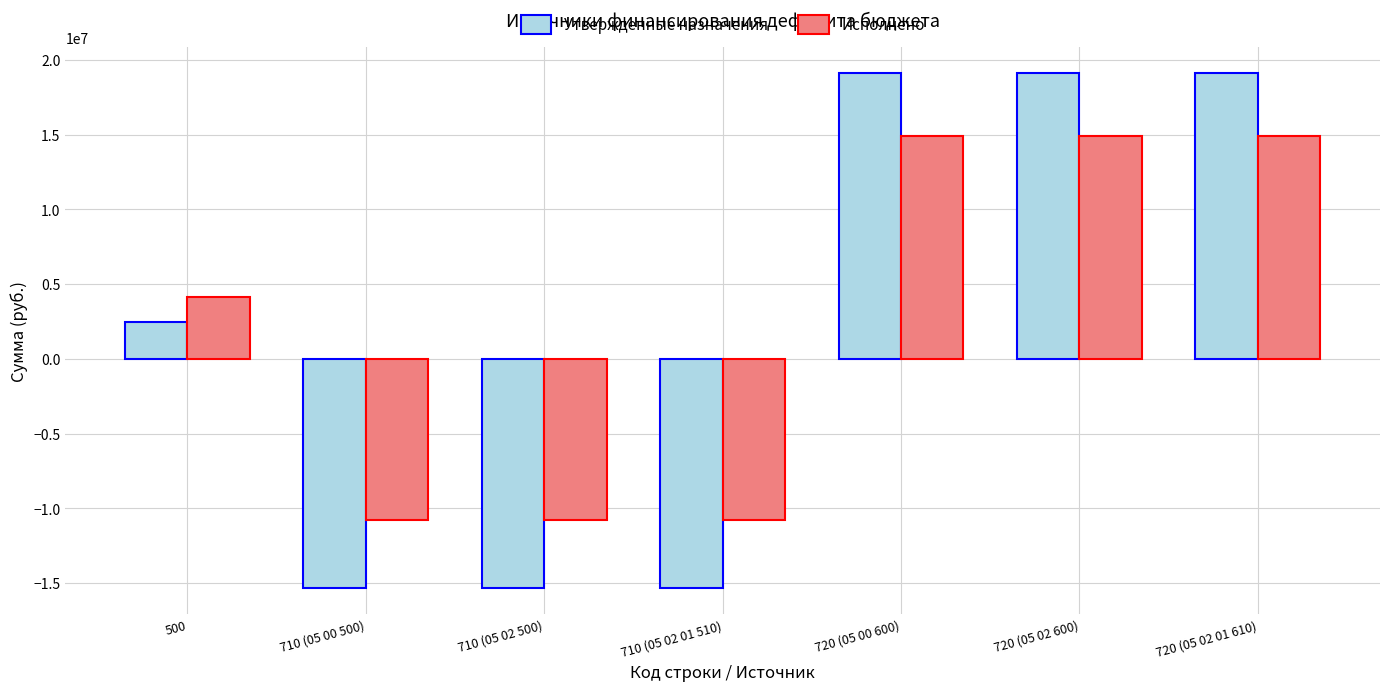

At how many categories does at least one series exceed 5076838?

3